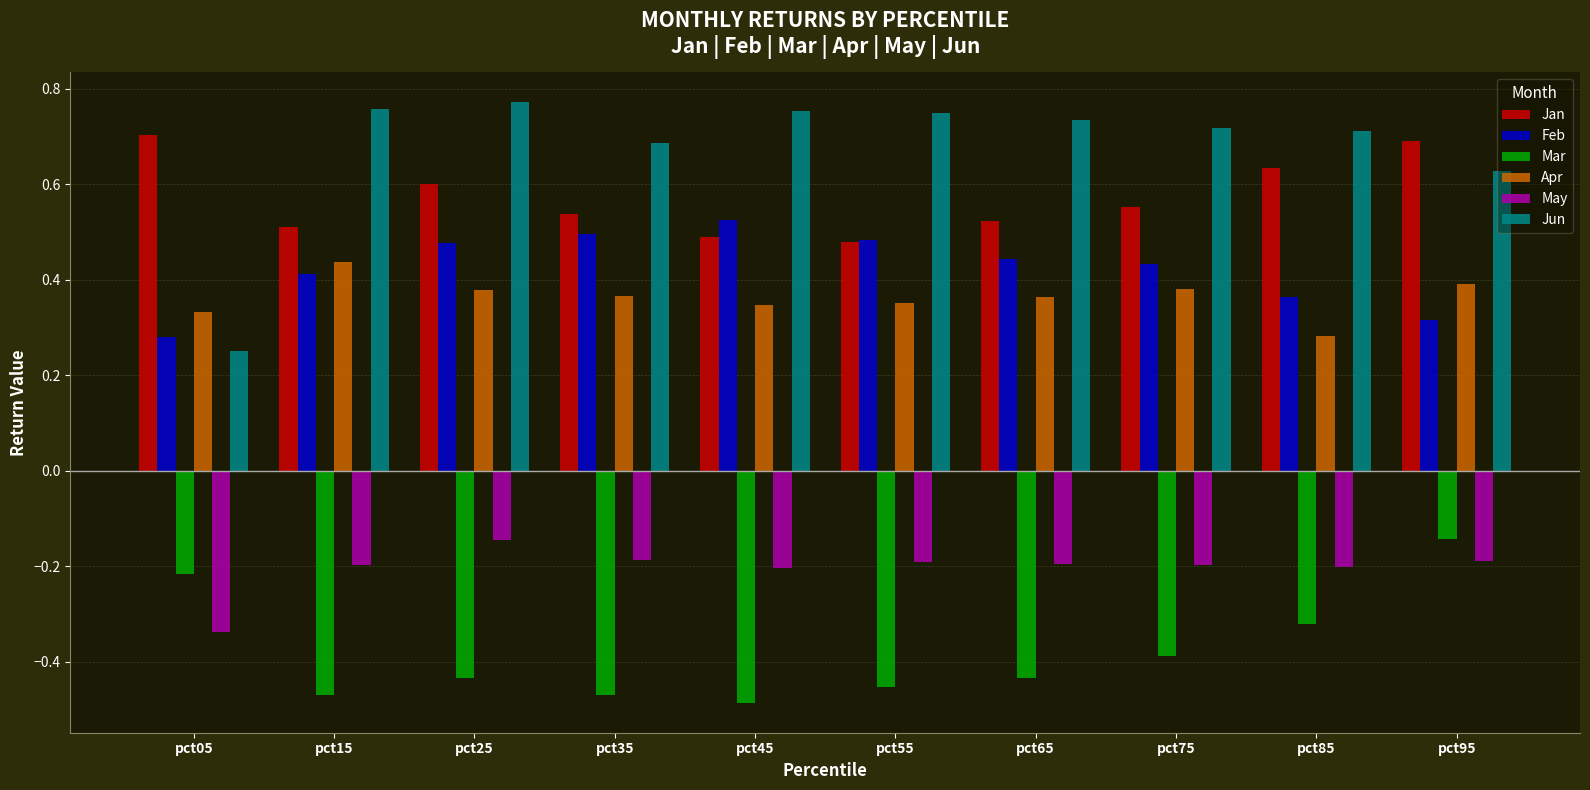

Between pct35 and pct95, which series saw the biggest shift?

Mar